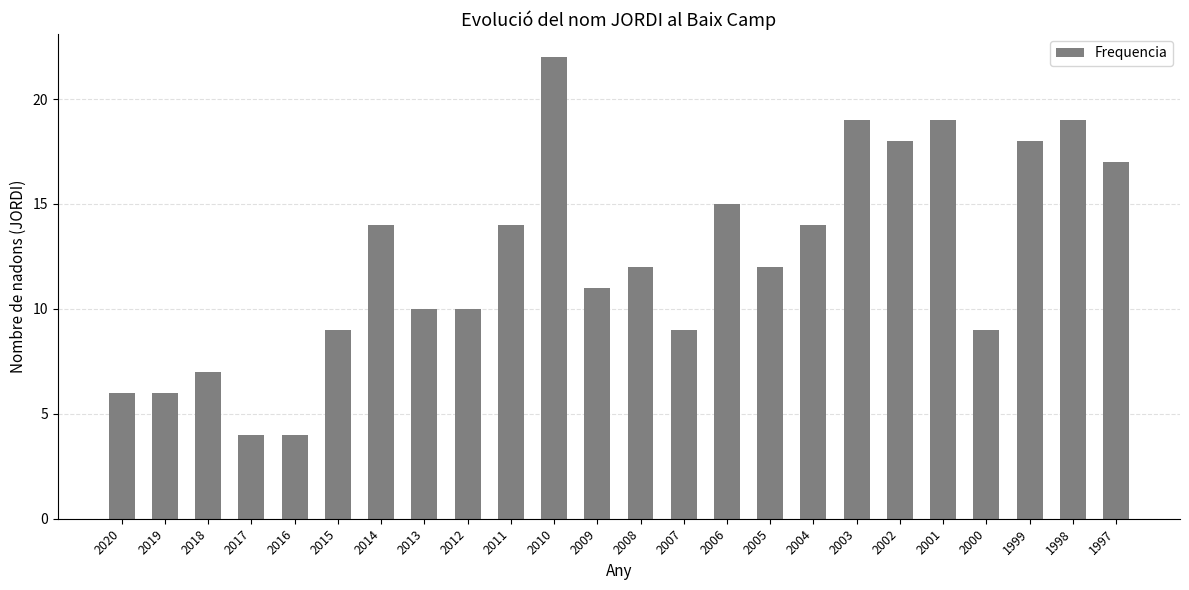

What is the difference between the maximum and minimum values?

18